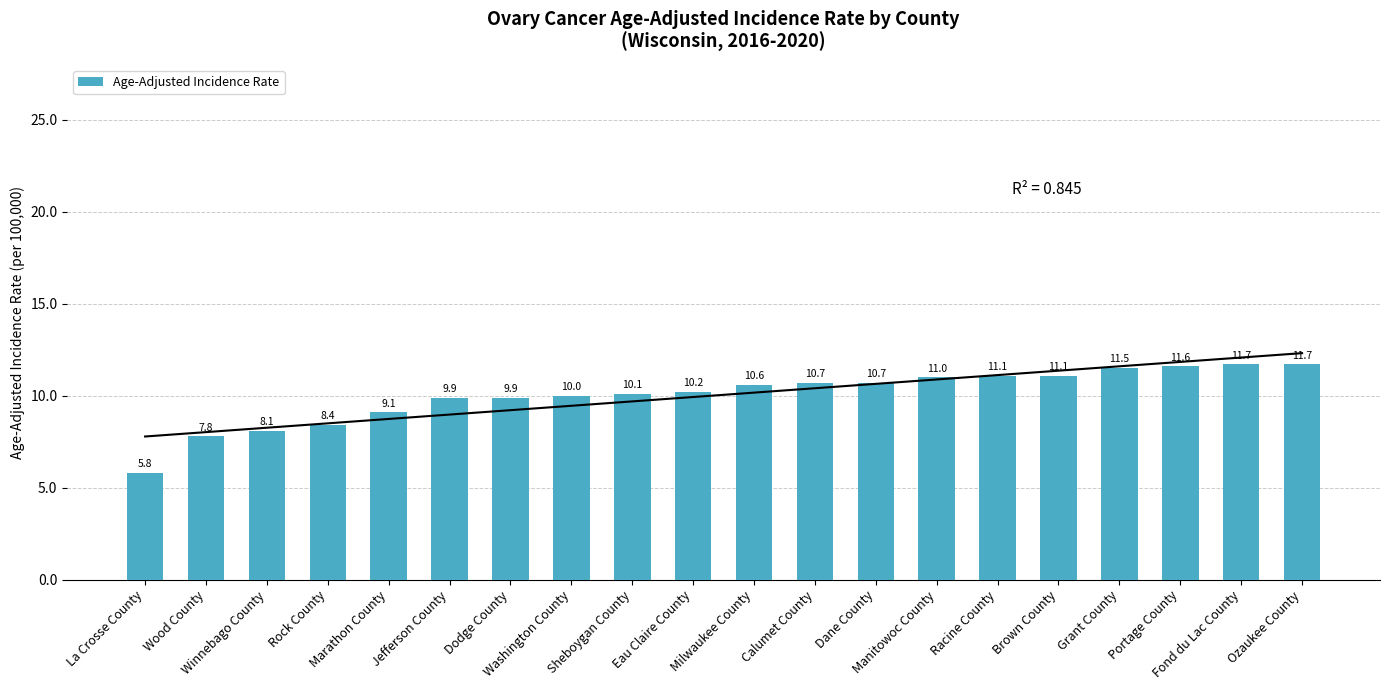

True or false: the data shows 5.8 at La Crosse County.

True